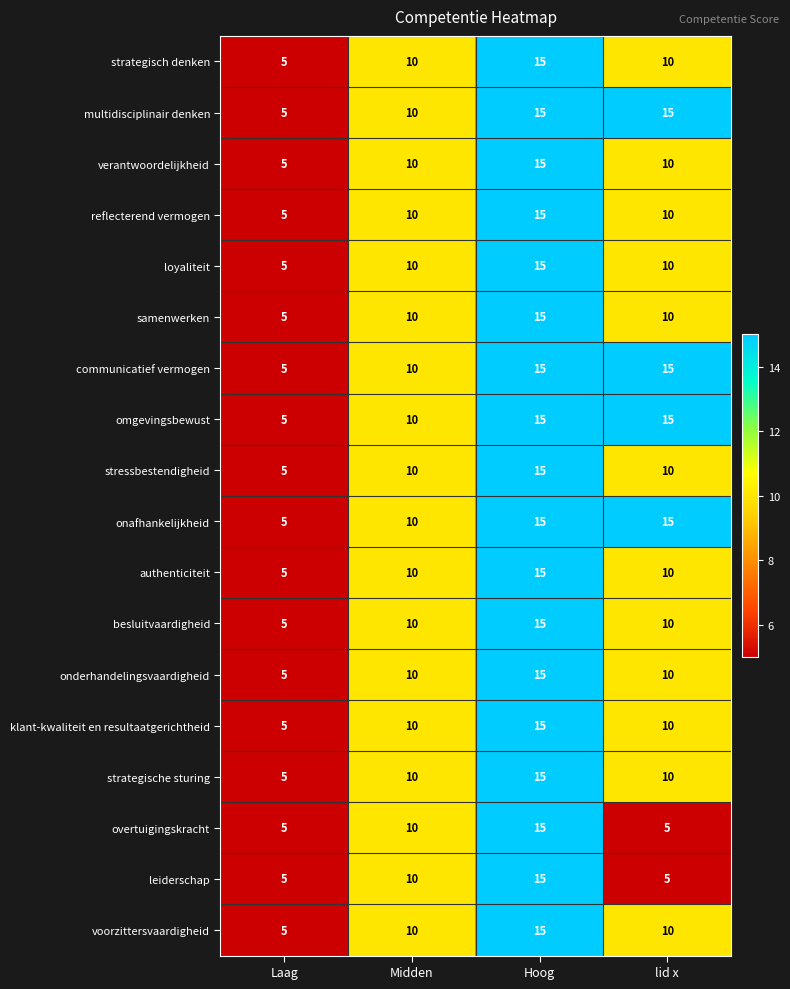

Which category has the highest value in the klant-kwaliteit en resultaatgerichtheid series?

Hoog